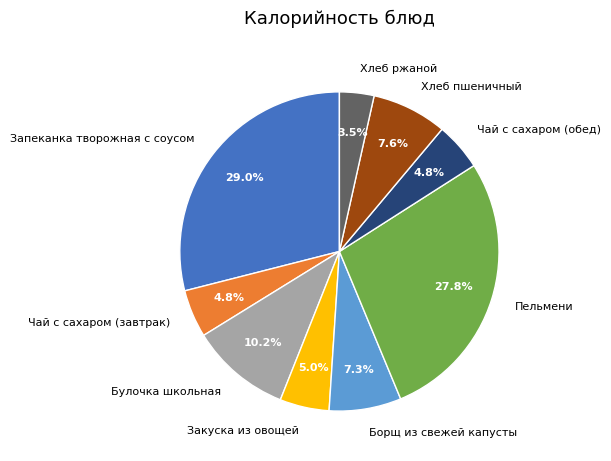

Which has a higher value, Хлеб пшеничный or Чай с сахаром (завтрак)?

Хлеб пшеничный